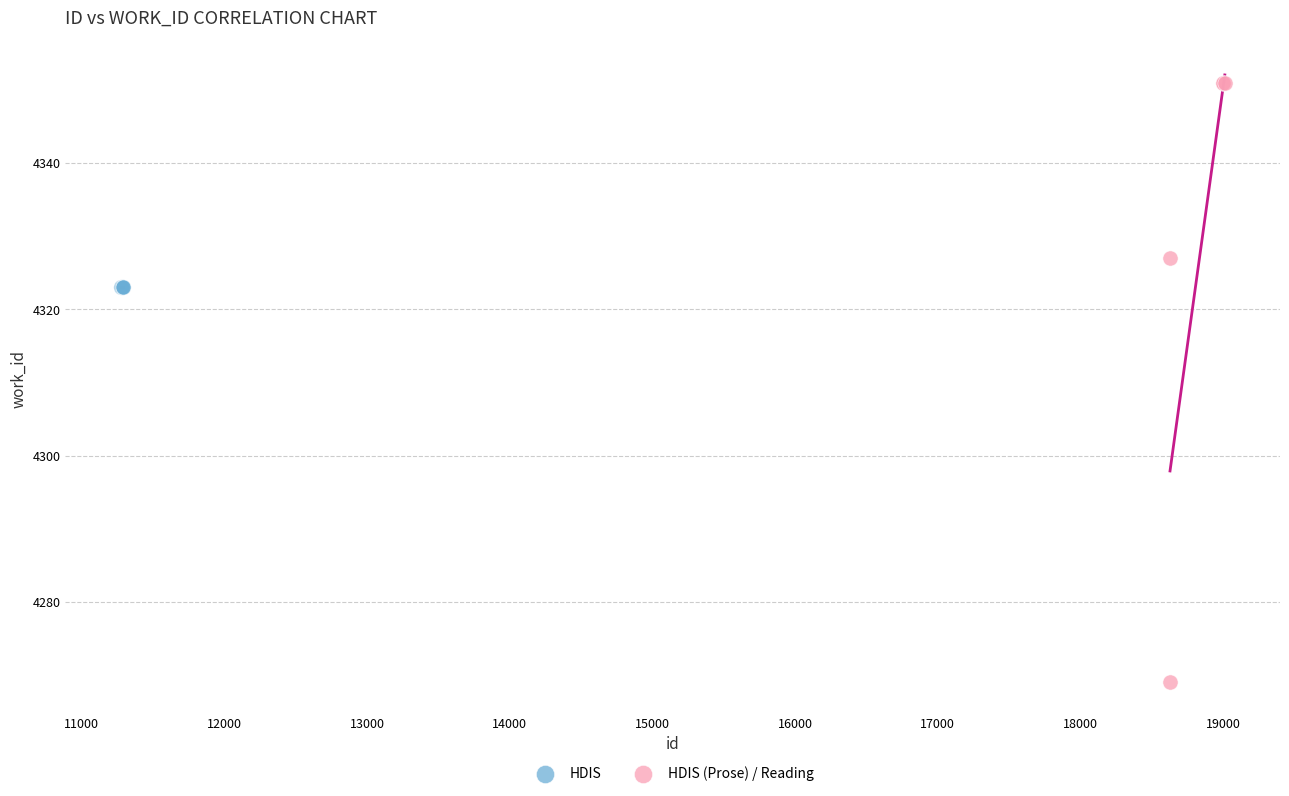

Which series contains the lowest Y value?

HDIS (Prose) / Reading